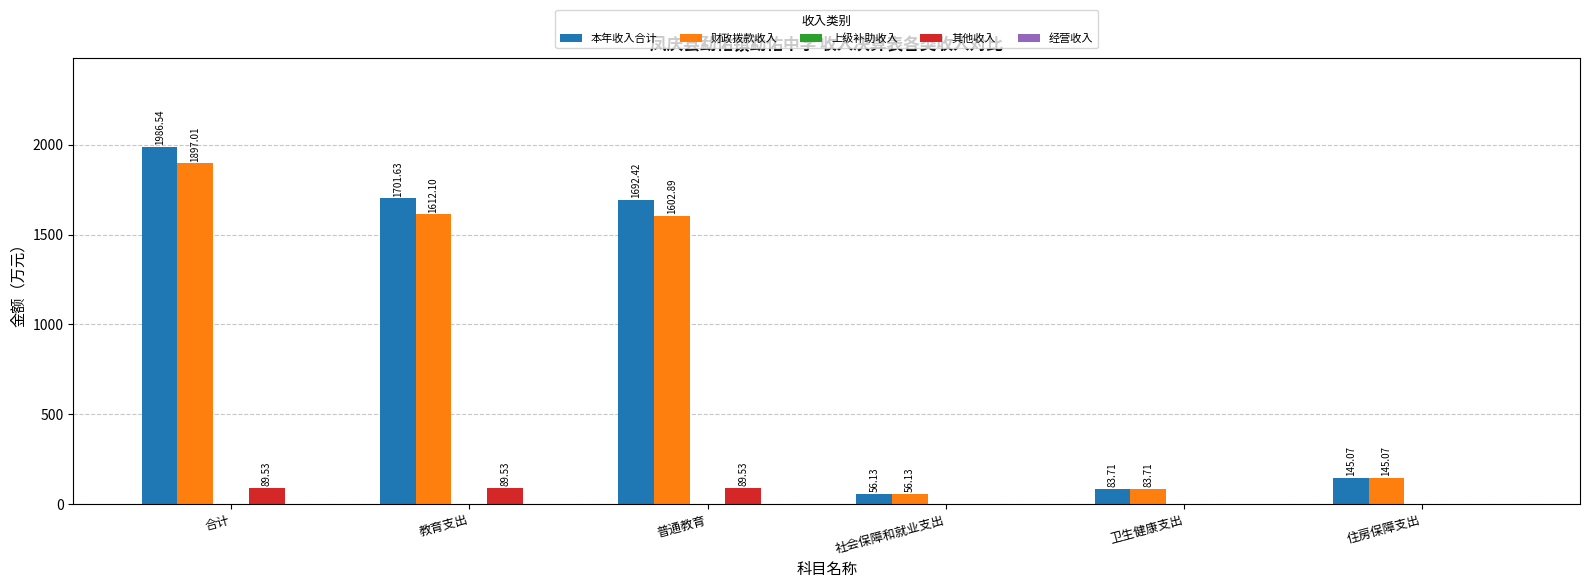

What is the sum of all 其他收入 values?

268.6